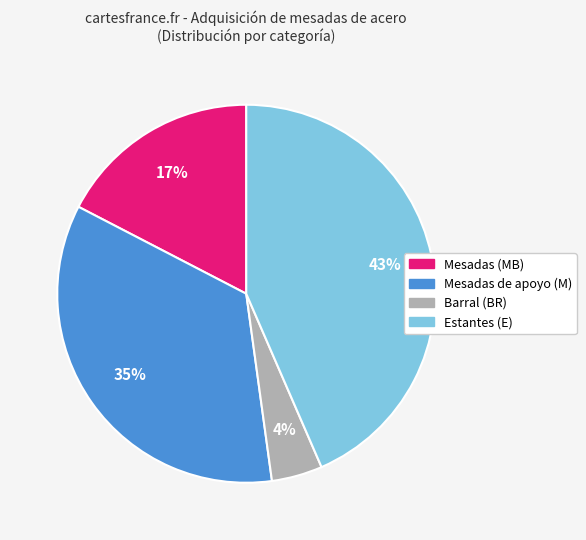

Is there a majority slice in this chart?

No